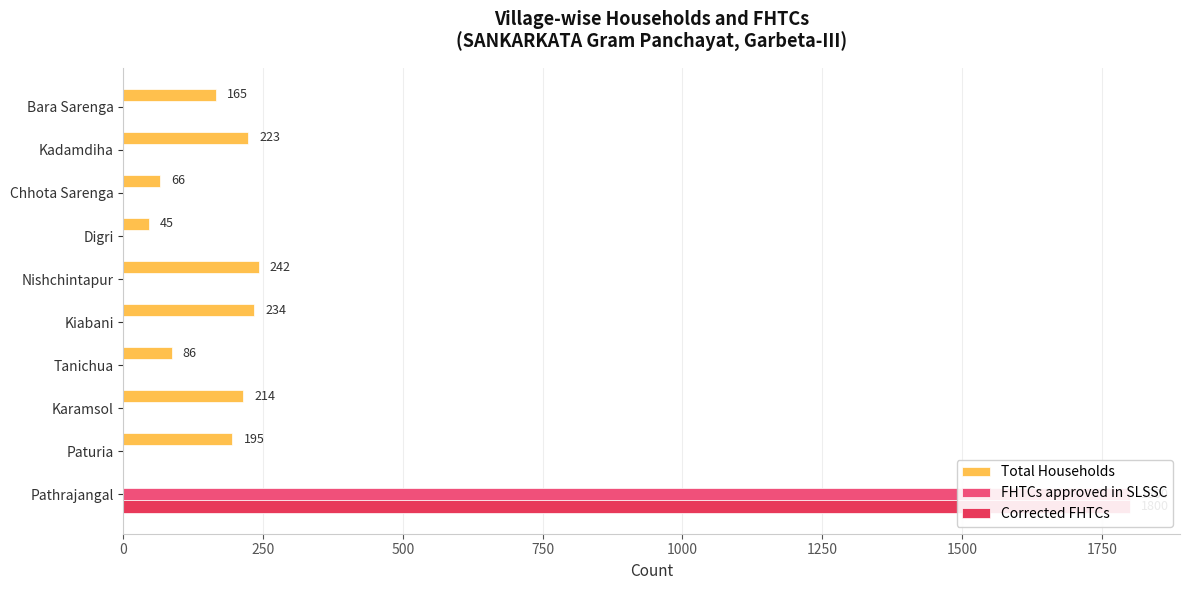

List the series in order of their peak value, highest first.

FHTCs approved in SLSSC, Corrected FHTCs, Total Households